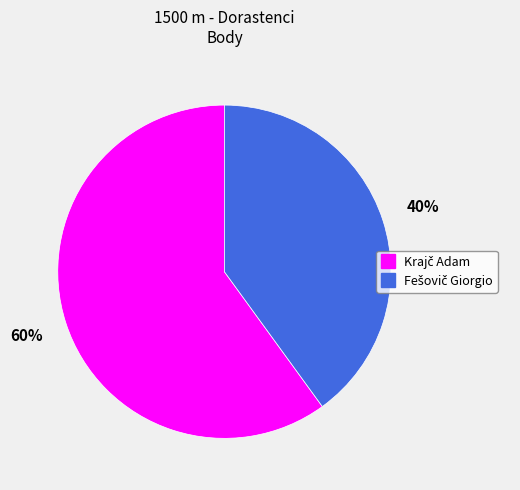

To the nearest percent, what is the average slice percentage?

50%